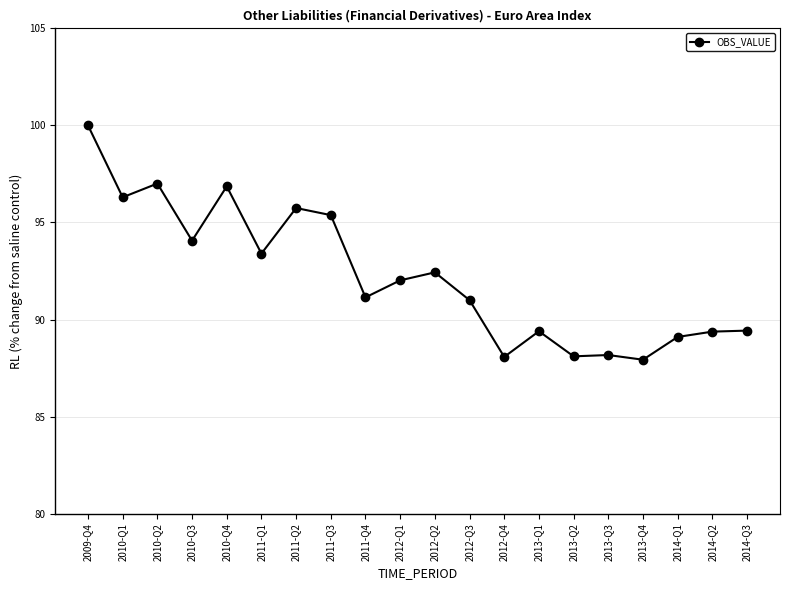

Is it true that the value at 2011-Q1 is 123.4?

False